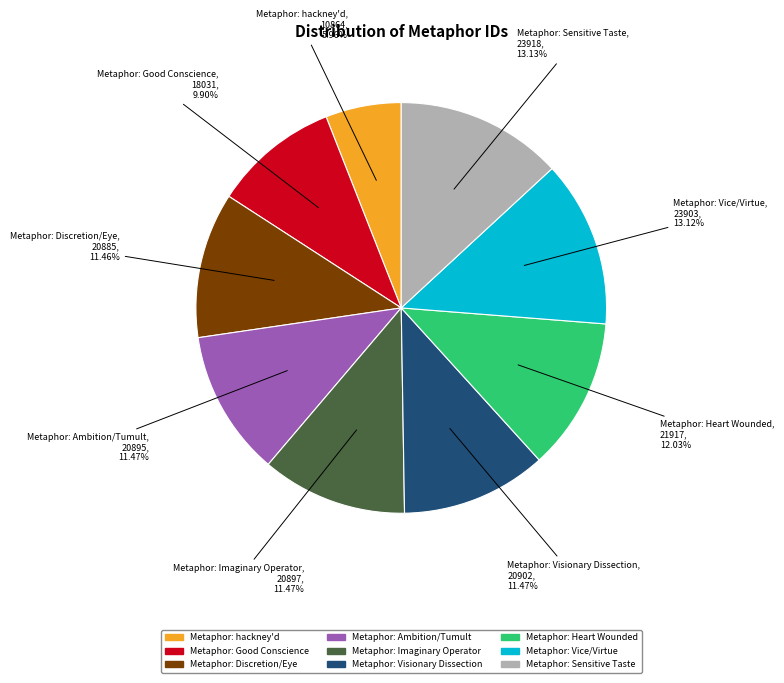

Combined, do Metaphor: Imaginary Operator and Metaphor: hackney'd account for over 50%?

No